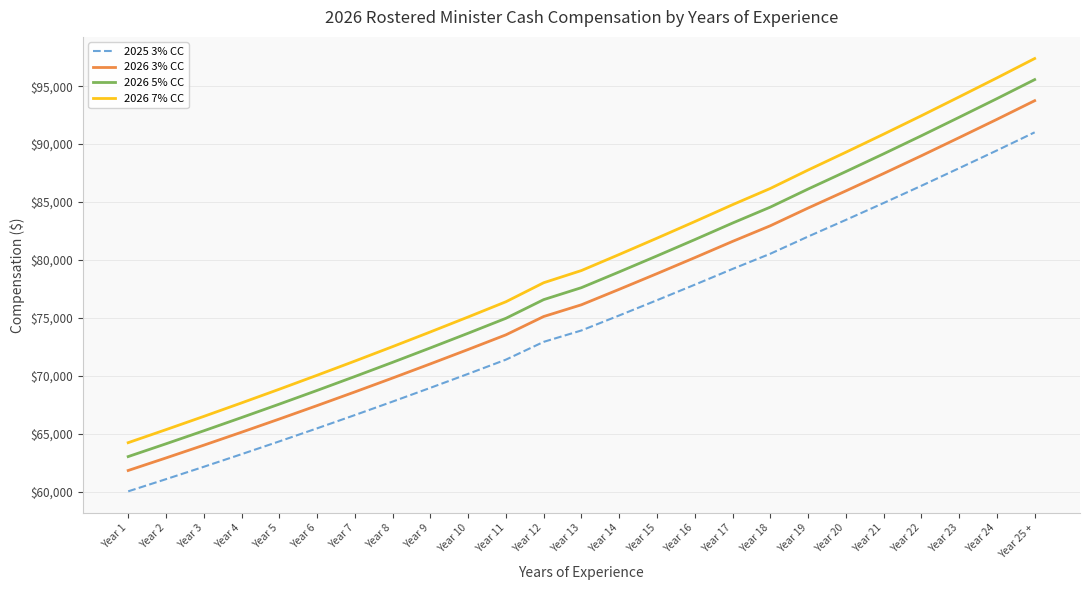

The value of 2026 3% CC at Year 20 is 38946.3. True or false?

False